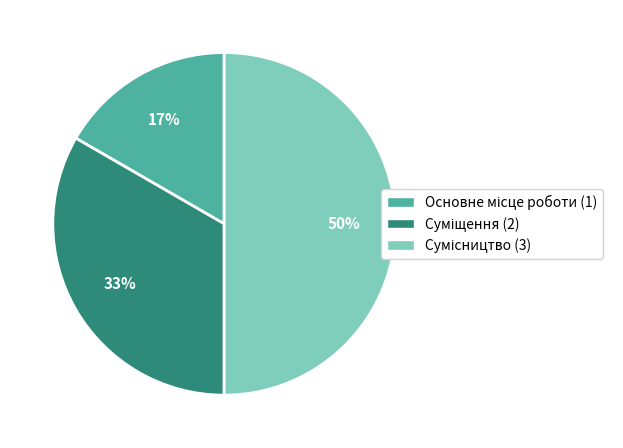

To the nearest percent, what is the difference between the largest and smallest slice percentages?

33%